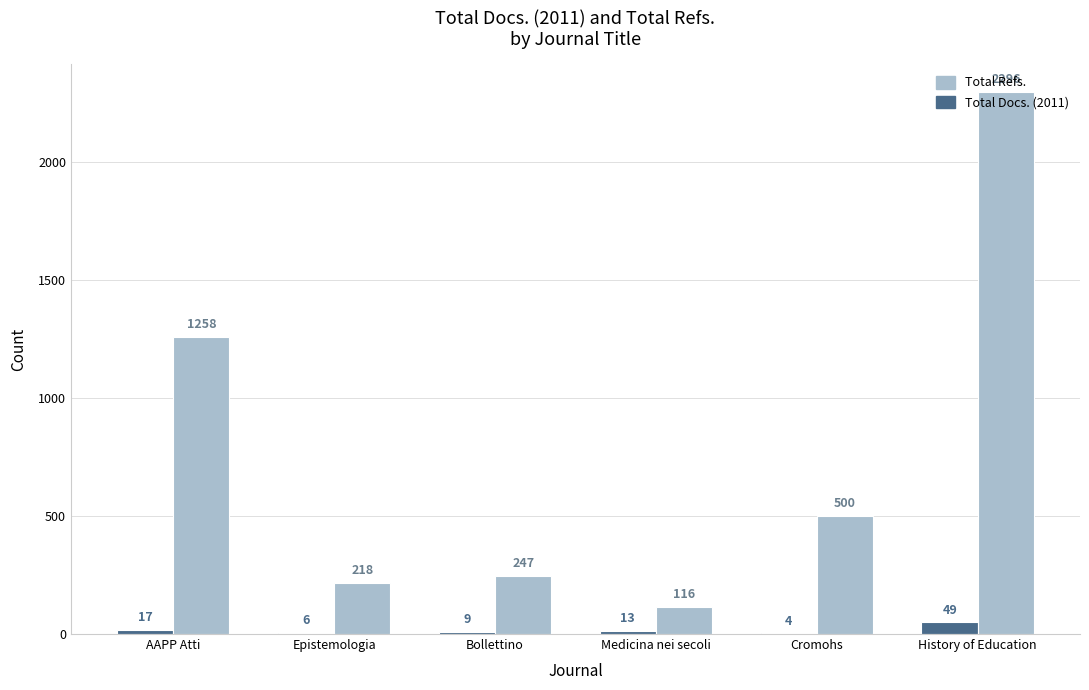

What is the sum of the Total Refs. values at Medicina nei secoli and History of Education?

2412